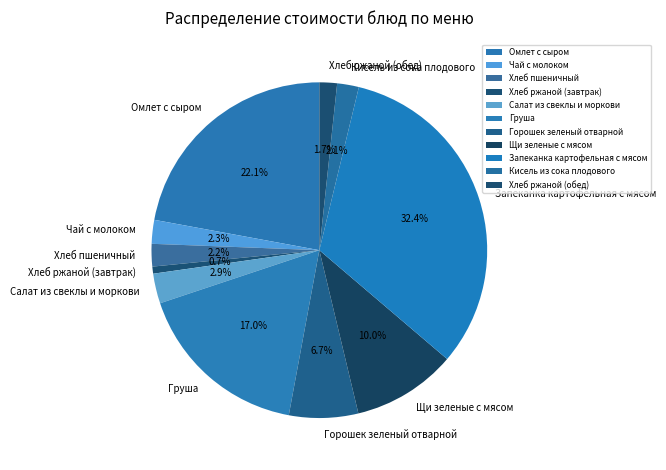

To the nearest percent, what portion does Чай с молоком represent?

2%